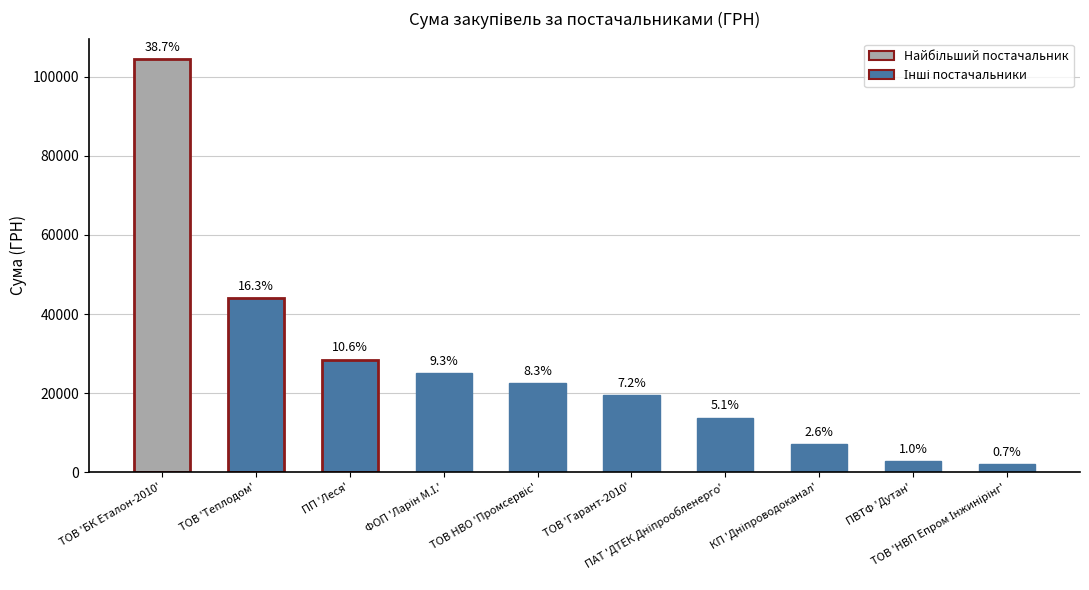

What is the ratio of the value at ФОП 'Ларін М.І.' to the value at ТОВ 'НВП Епром Інжинірінг'?

12.5